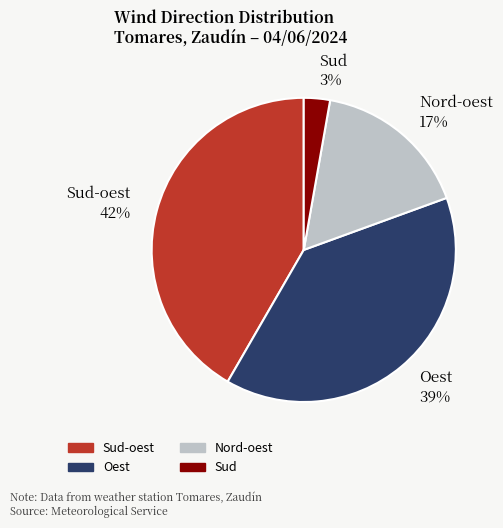

How many slices are in this pie chart?

4